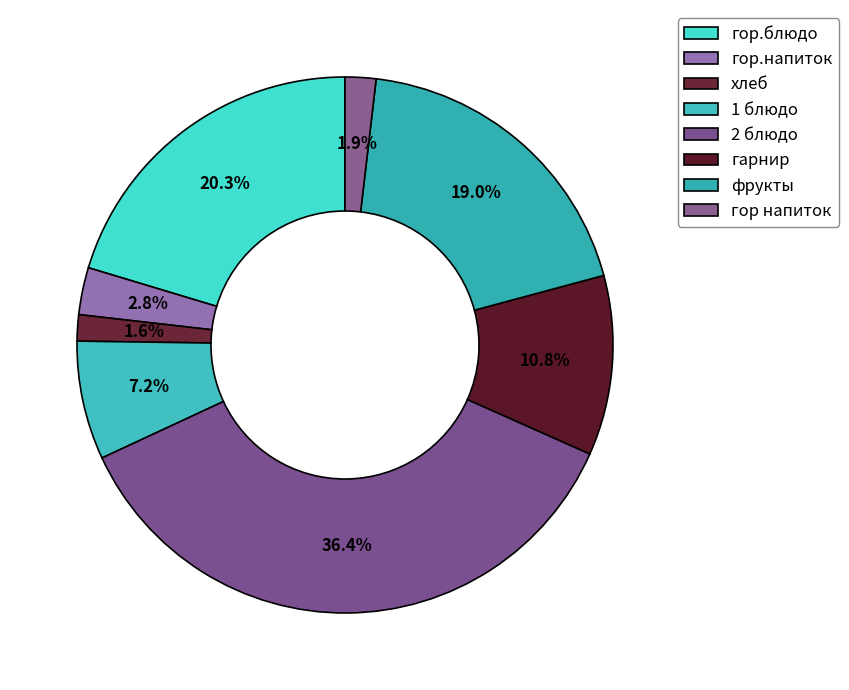

How many segments does this pie chart have?

8